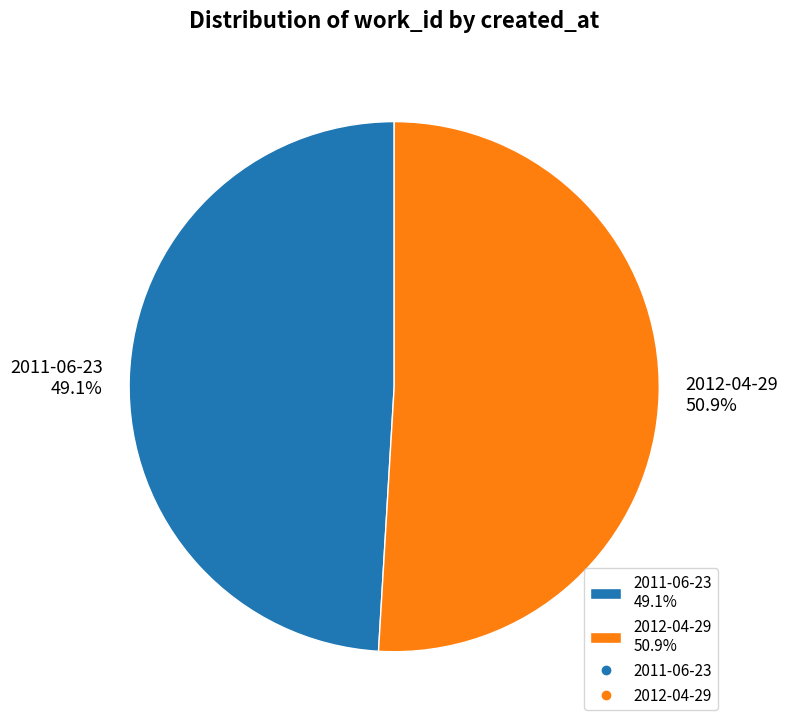

To the nearest percent, what is the combined percentage of 2011-06-23 and 2012-04-29?

100%